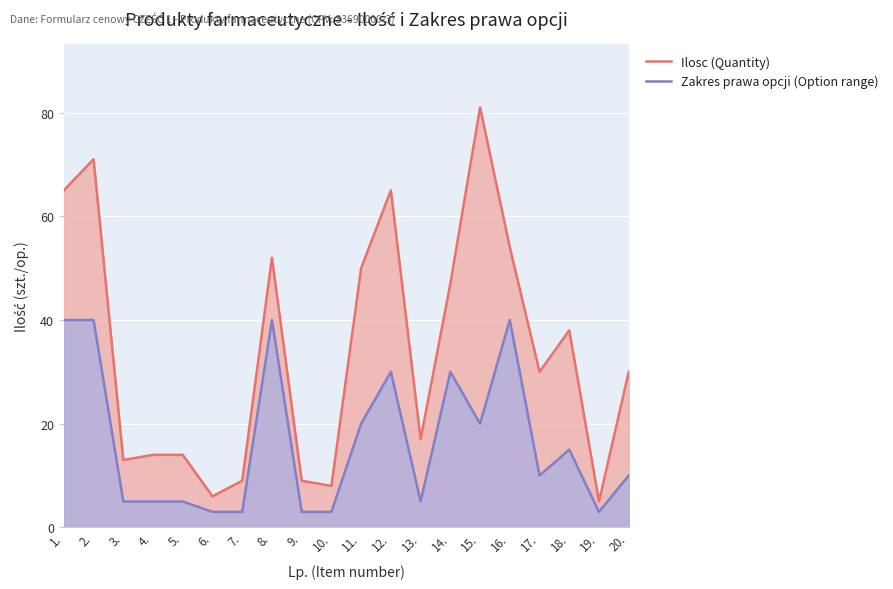

What is the difference between the highest and lowest values at 14.?

17